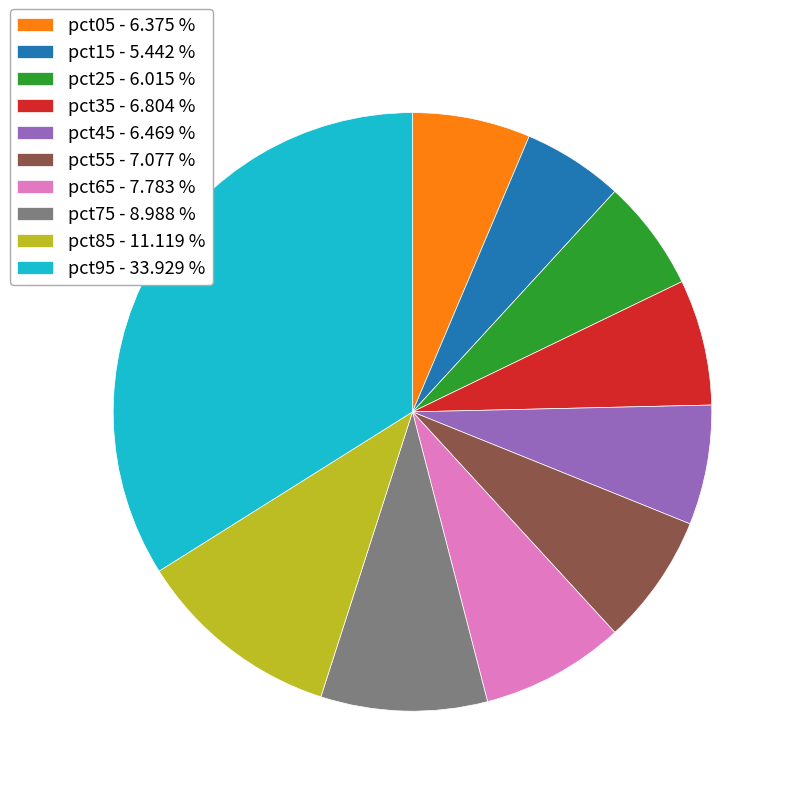

Is the sum of pct25 - 6.015 % and pct45 - 6.469 % greater than half?

No